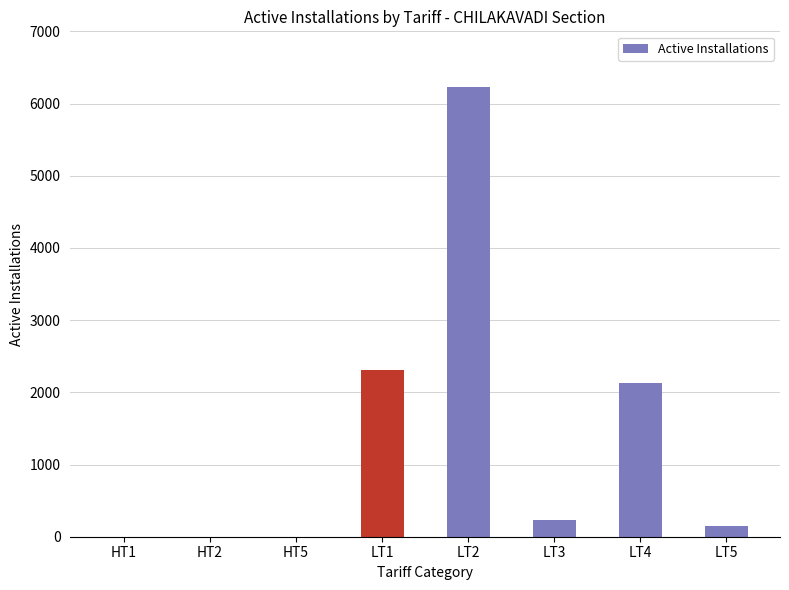

What is the change in value from LT1 to LT4?

-176